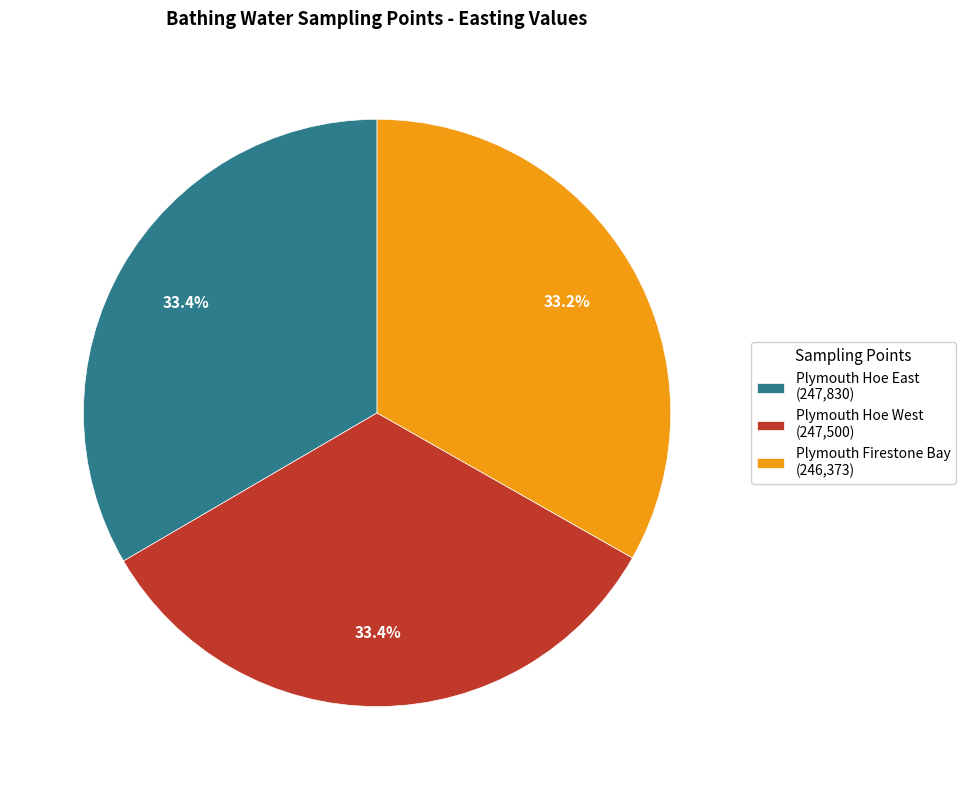

The Plymouth Firestone Bay slice represents 33% of the pie. True or false?

True